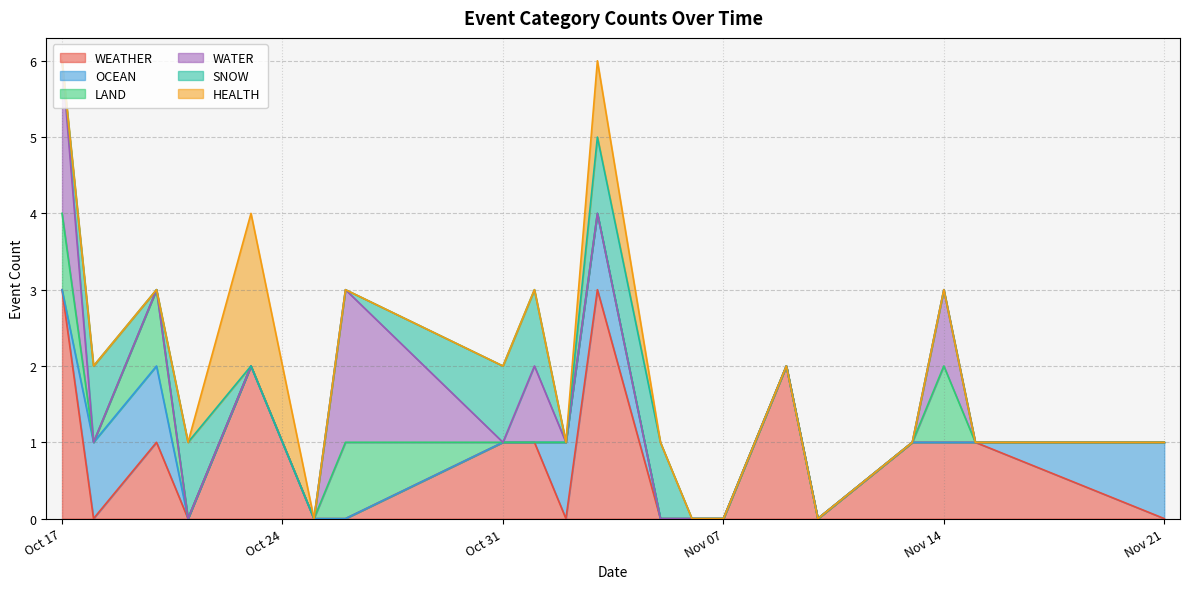

After their last crossing, which series has the higher values: WATER or WEATHER?

WEATHER